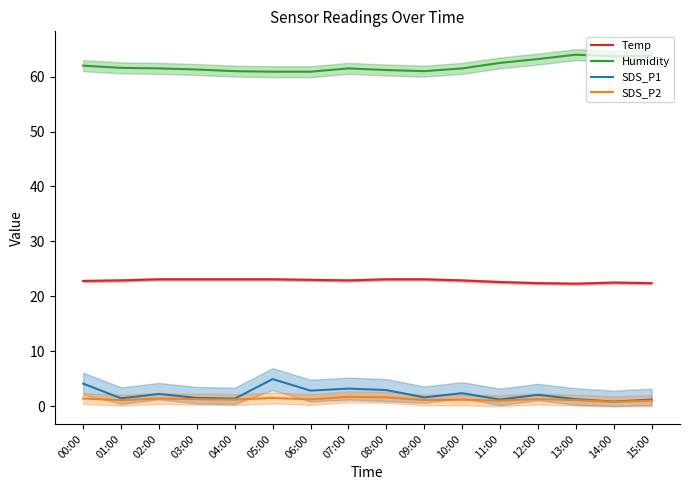

True or false: Temp and SDS_P1 intersect in this chart.

False